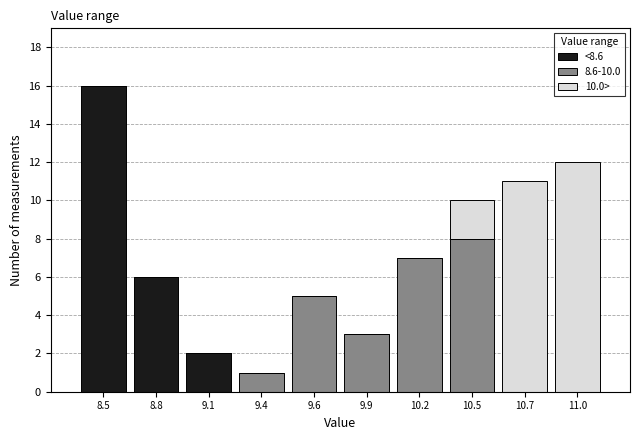

Reading right to left, what are the values for <8.6?

11.0=0	10.7=0	10.5=0	10.2=0	9.9=0	9.6=0	9.4=0	9.1=2	8.8=6	8.5=16